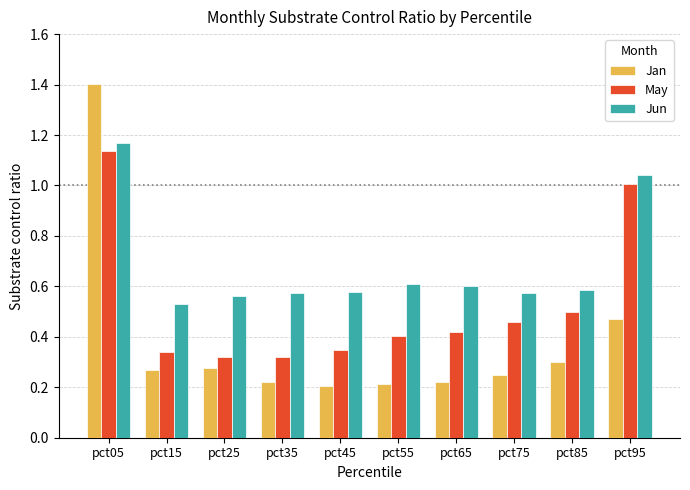

What is the sum of all Jan values?

3.8